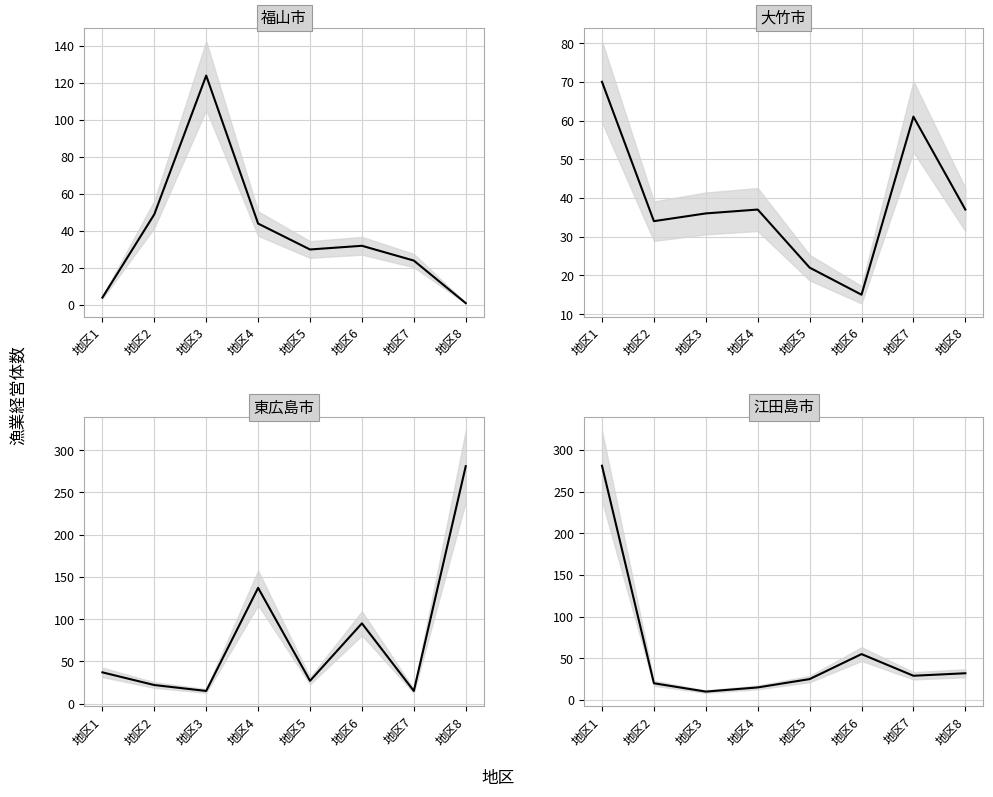

Is it true that 福山市 equals 25 at 地区2?

False